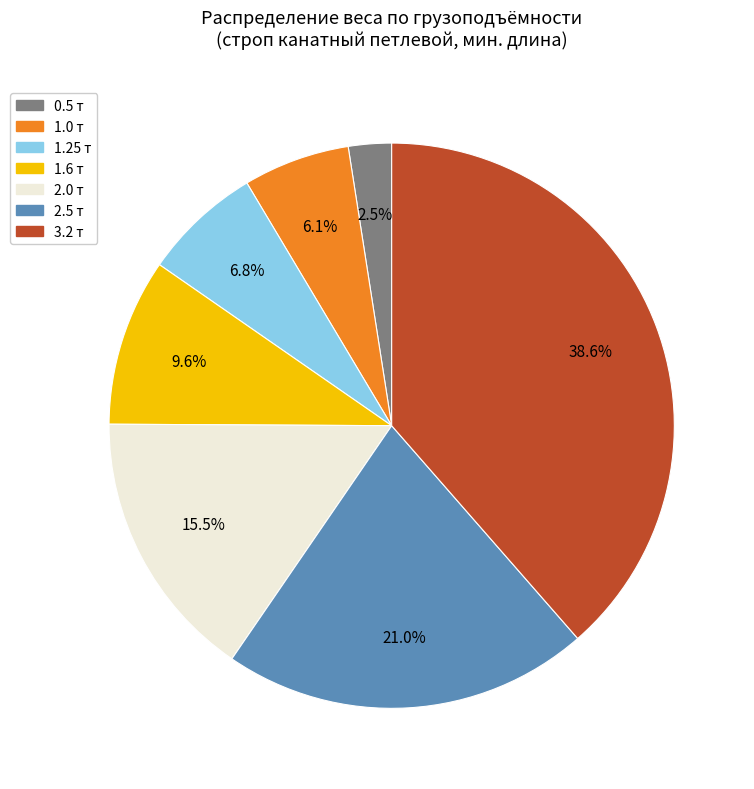

To the nearest percent, what is the combined percentage of 0.5 and 1.6?

12%